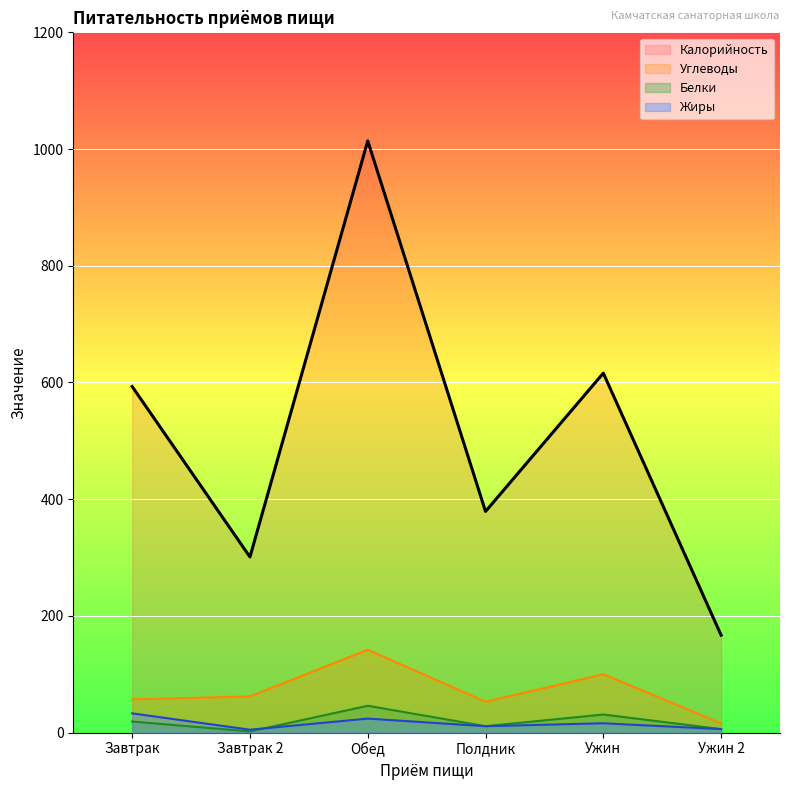

Which series has the largest total across all categories?

Калорийность